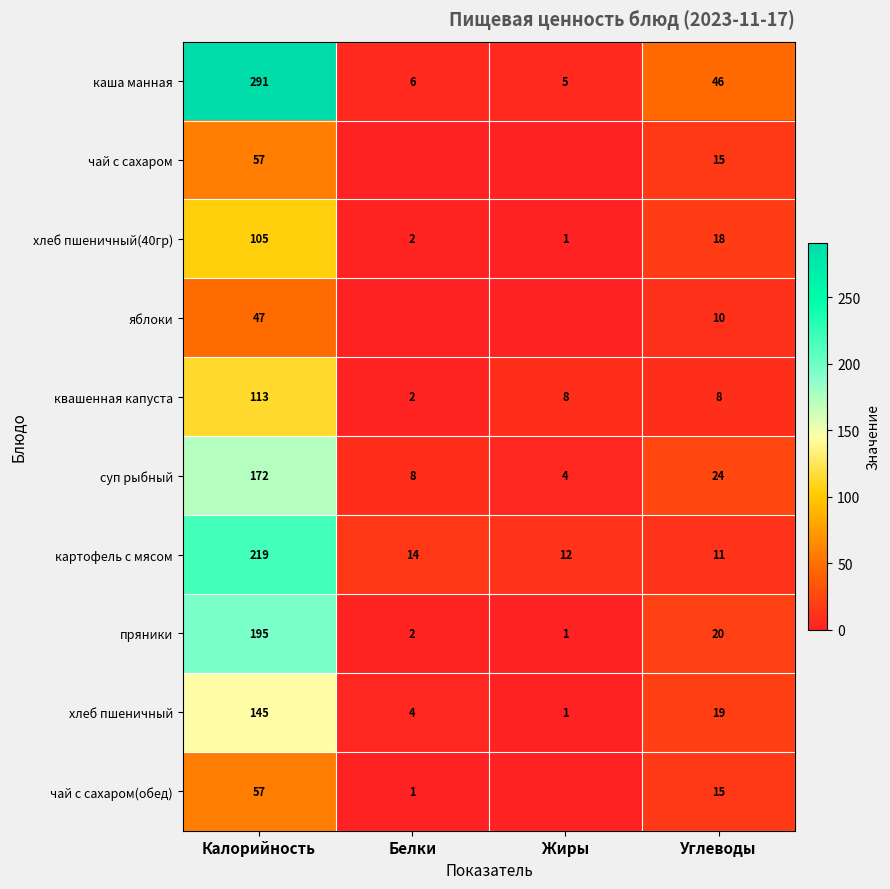

Is it true that пряники equals 2 at Жиры?

False